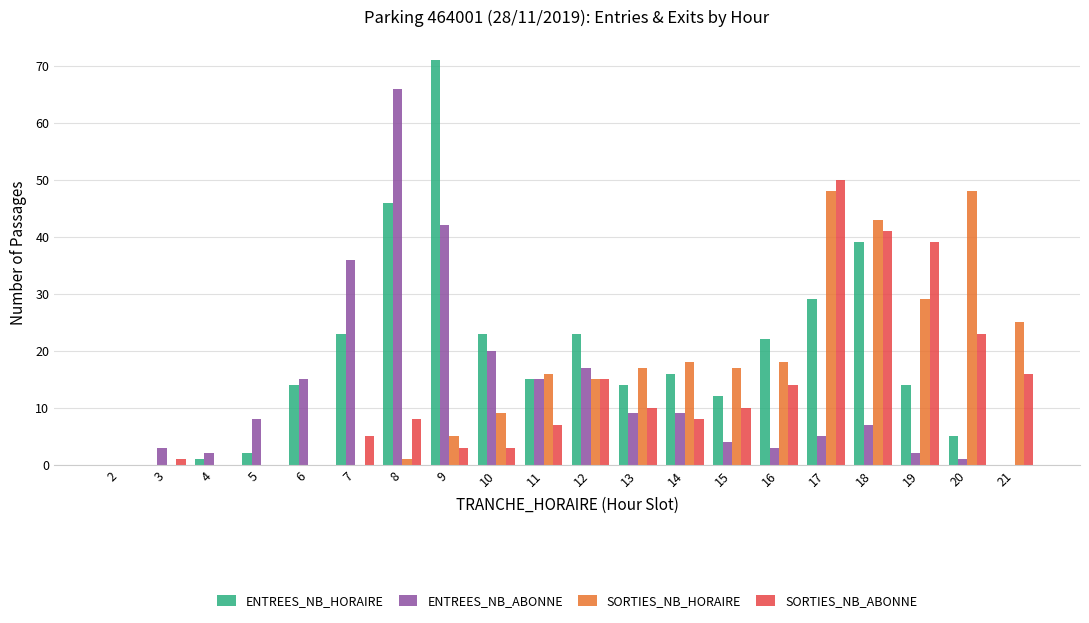

Which series has the largest total across all categories?

ENTREES_NB_HORAIRE